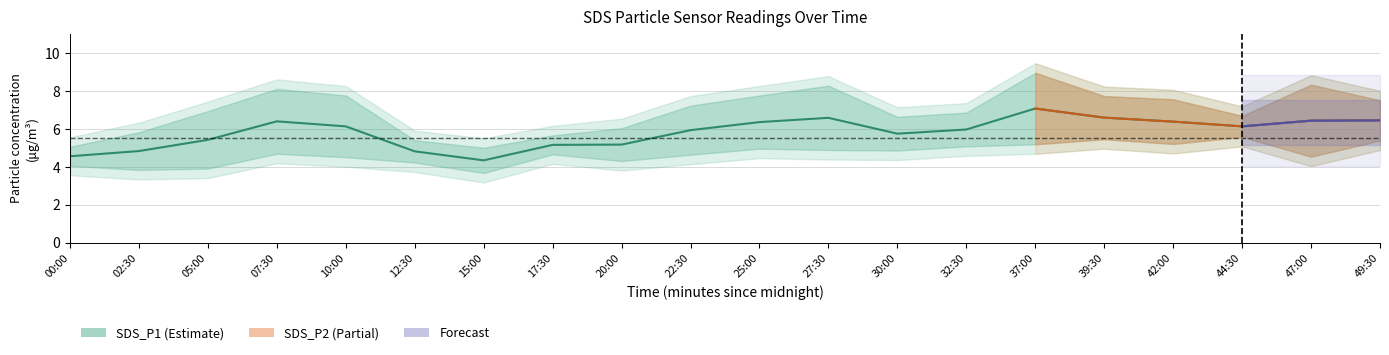

What is the label of the 16th point from the right?

10:00